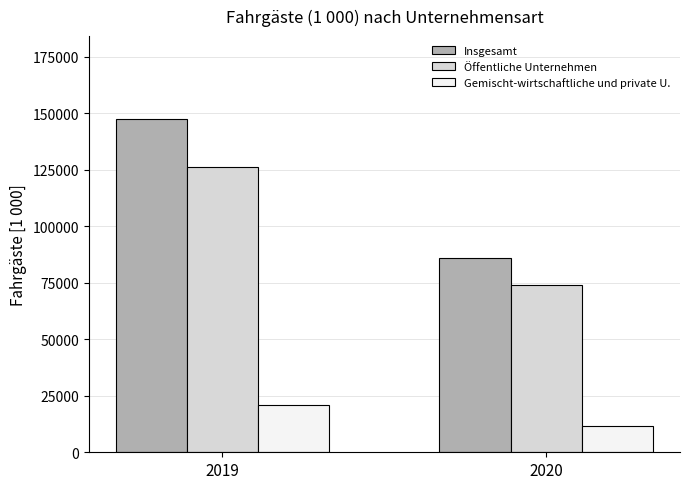

At which category does the chart reach its minimum across all series?

2020